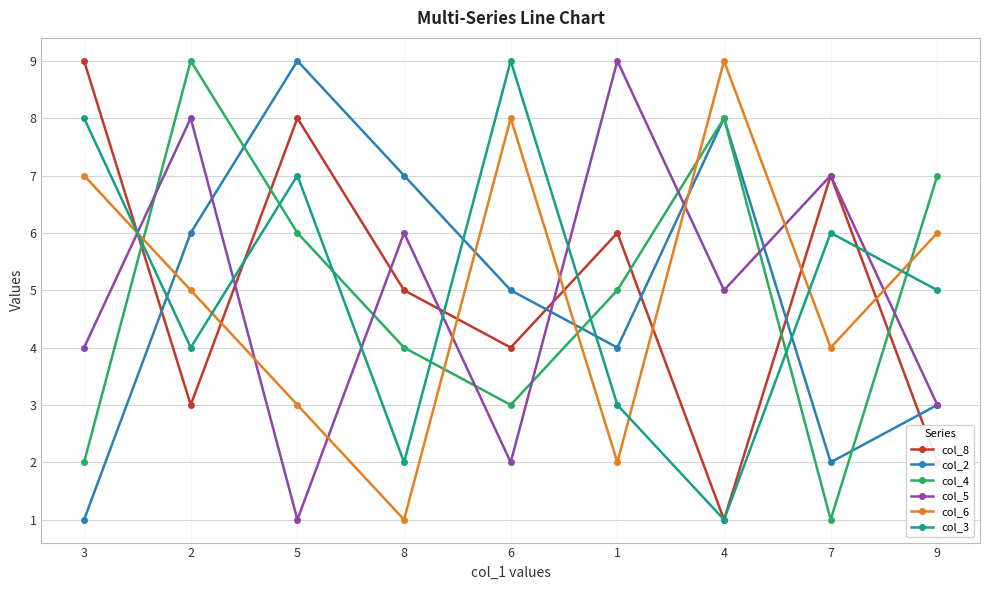

What is the total value across all series at 1?

29